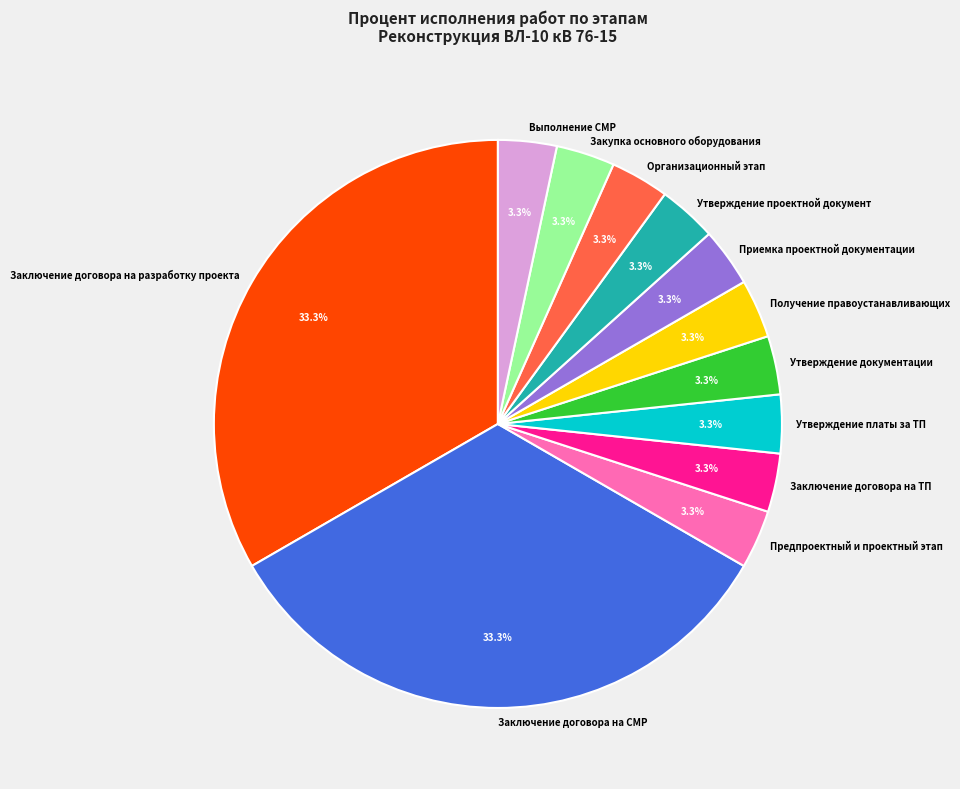

True or false: Заключение договора на СМР accounts for 56% of the total.

False